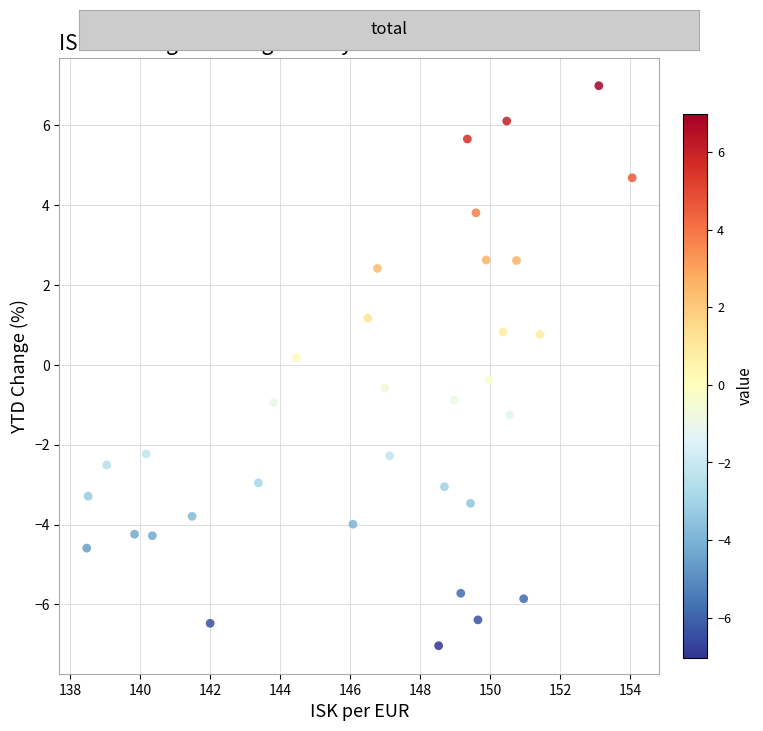

What is the range of X values (max minus min)?

15.6